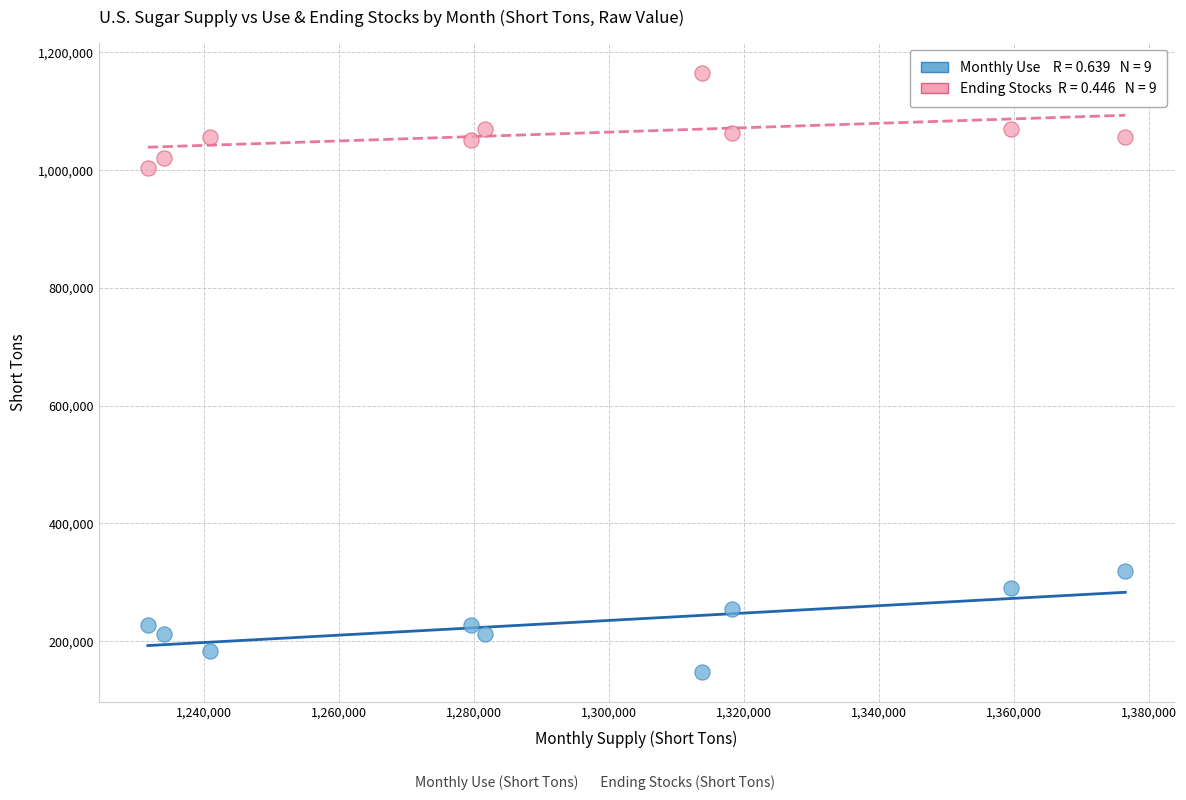

Across all data points, what is the range of X values (max minus min)?

144838